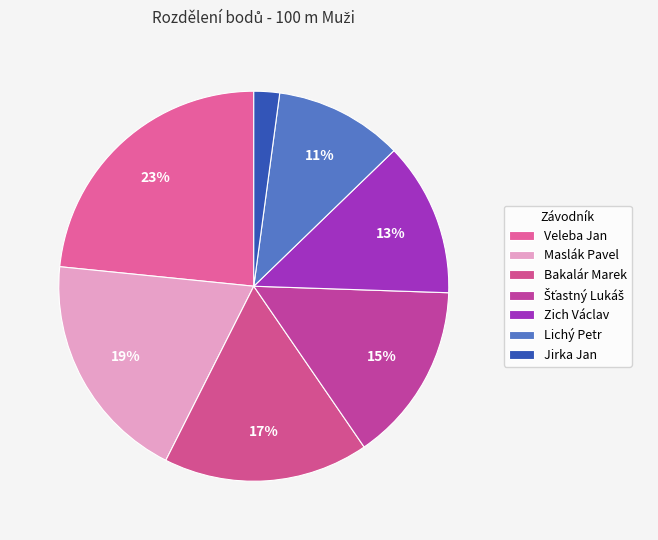

Is it true that Zich Václav is 26% of the pie?

False